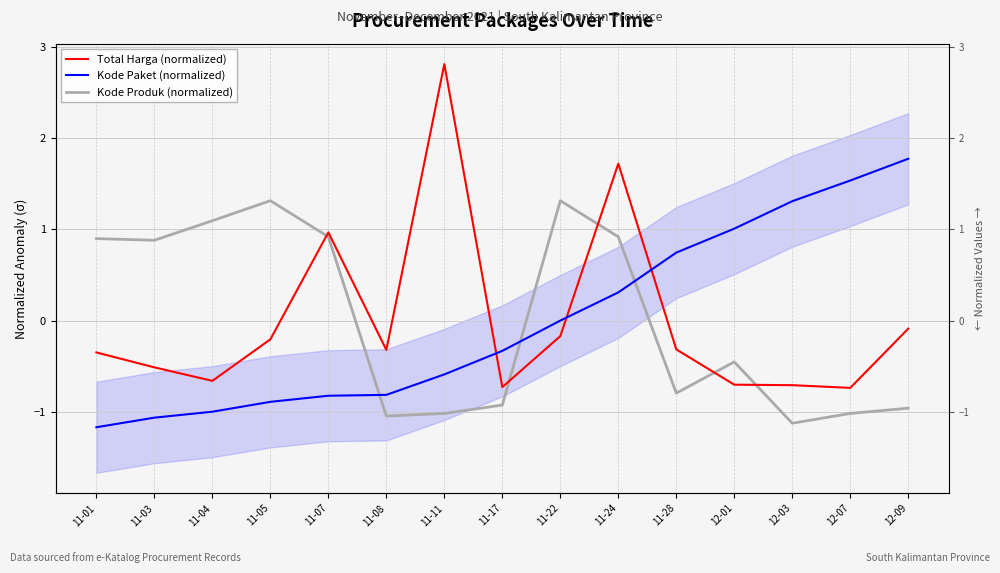

What is the difference between the maximum and minimum values in the Kode Paket (normalized) series?

2.9